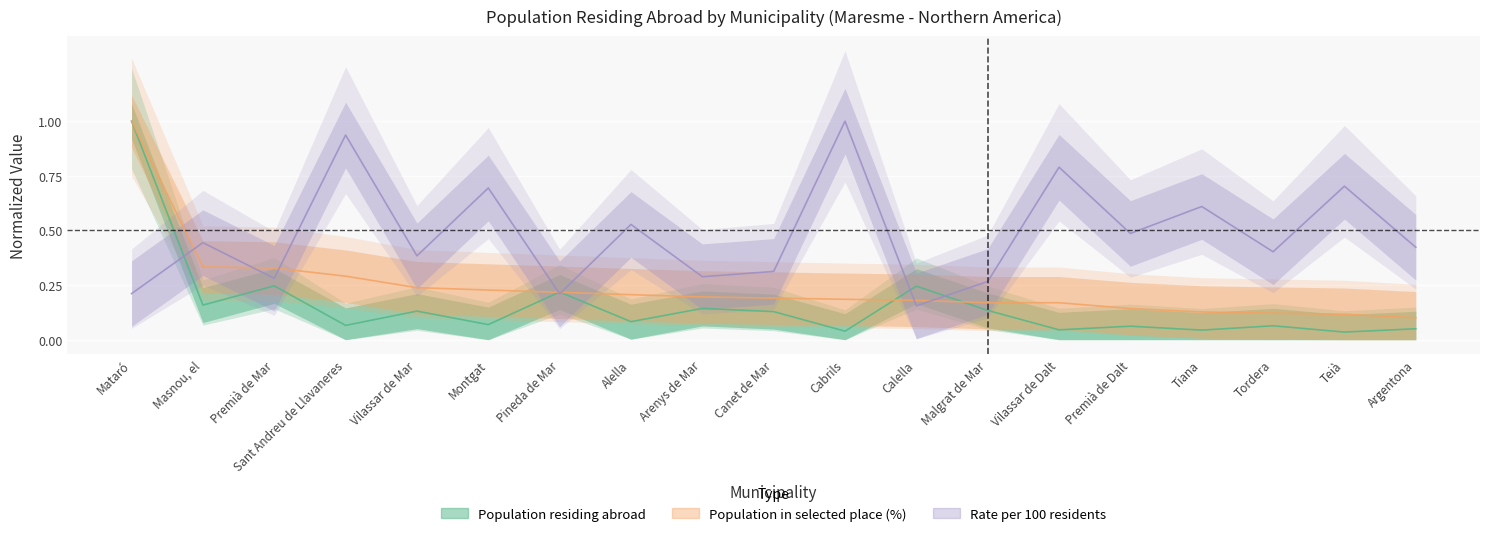

What is the sum of the Population residing abroad values at Montgat and Masnou, el?

0.2